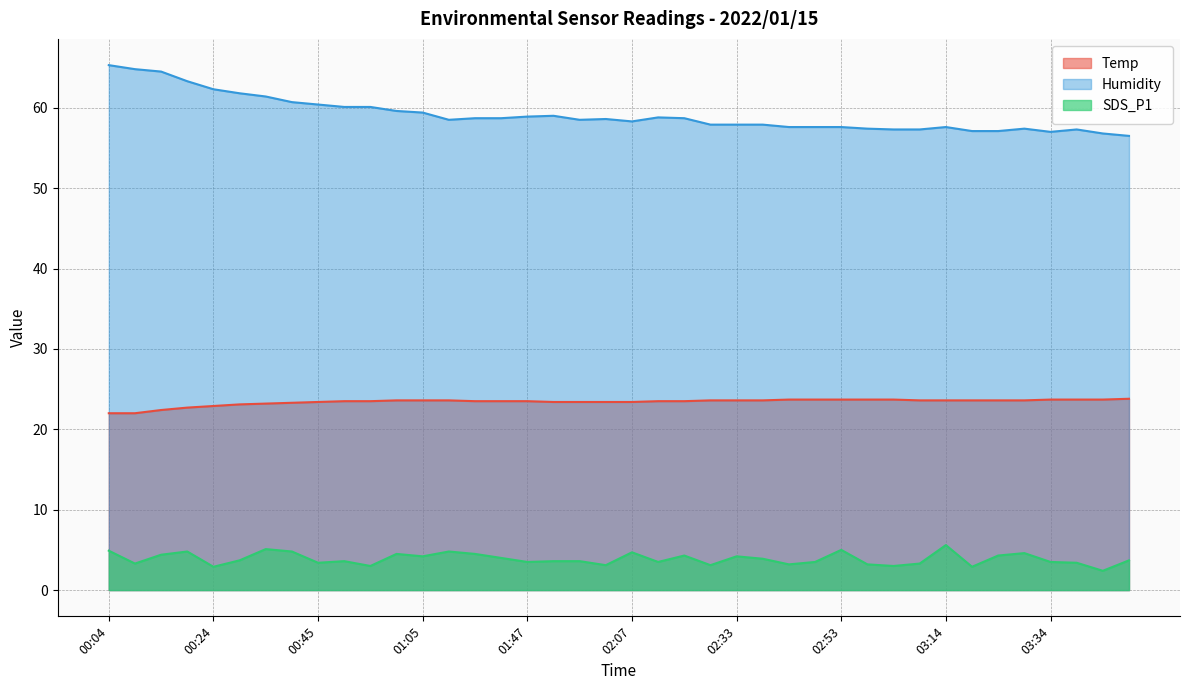

At how many categories does at least one series exceed 58?

23